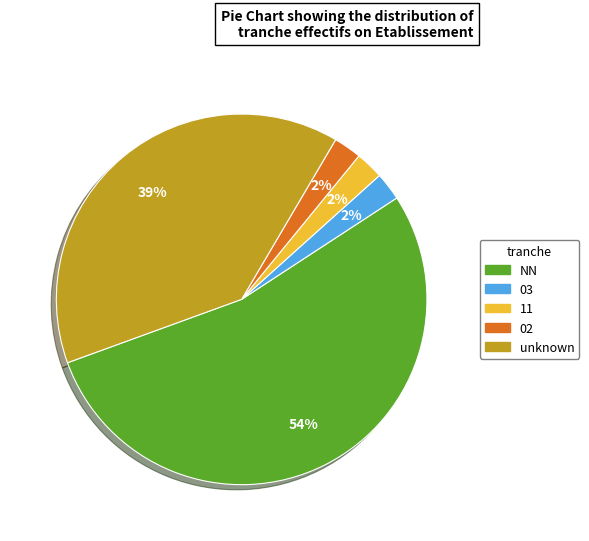

Is there a majority slice in this chart?

Yes